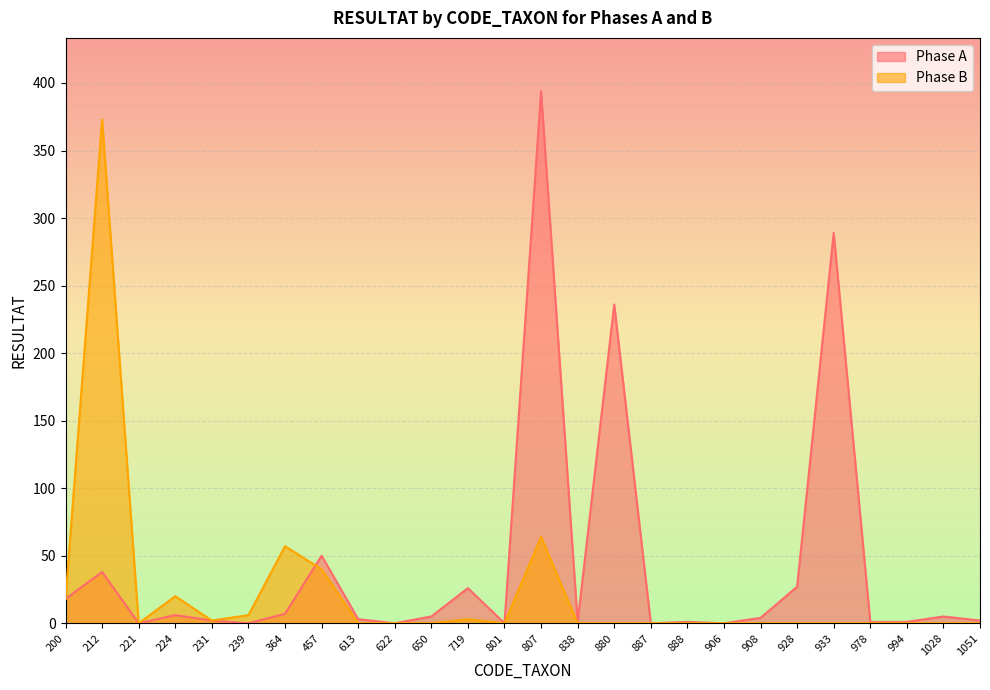

At which category does Phase A reach its first local peak?

212